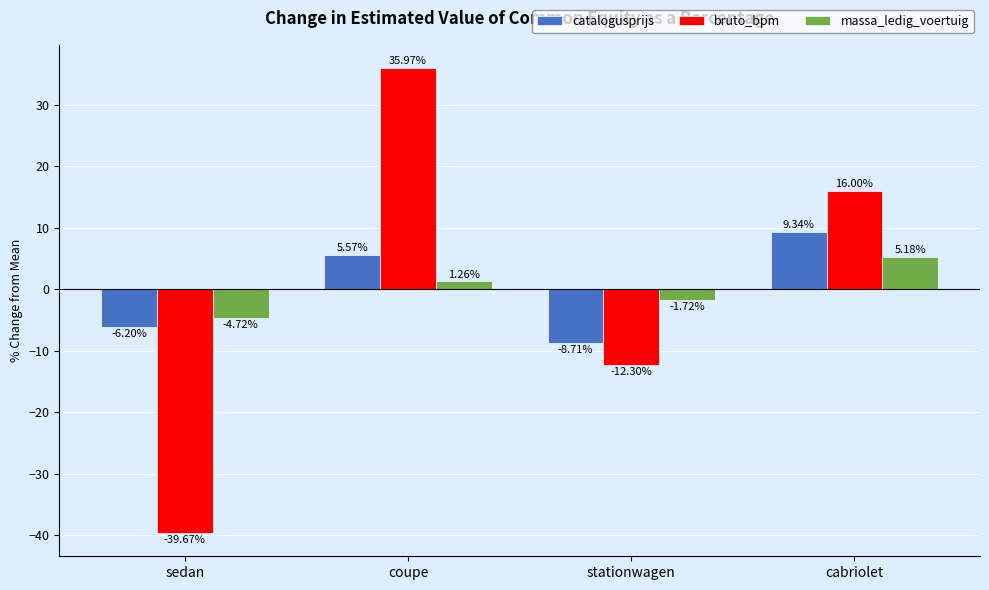

Where is bruto_bpm nearest to the value -1?

stationwagen